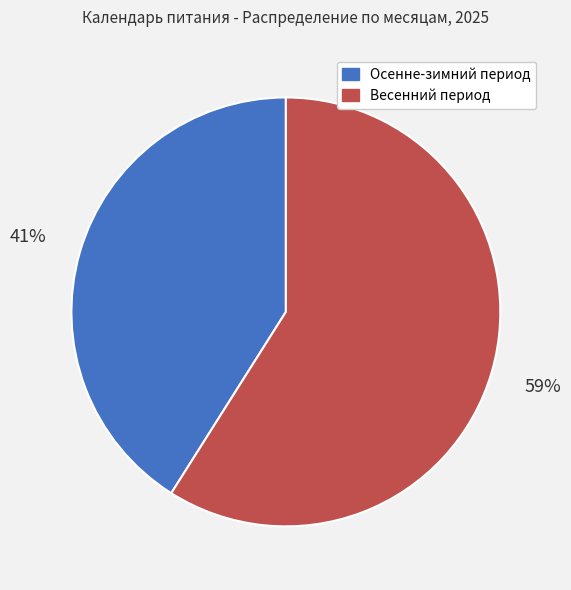

Is there a majority slice in this chart?

Yes